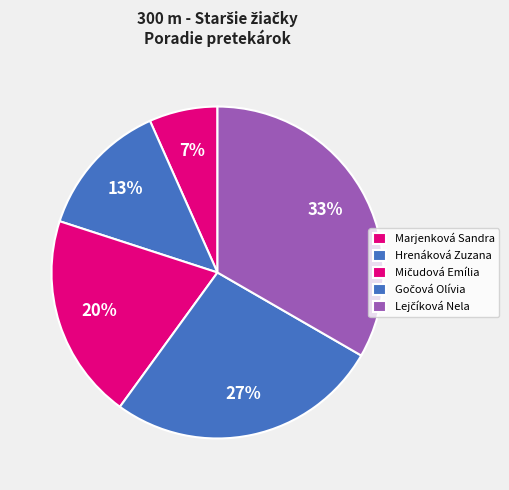

To the nearest percent, what portion does Mičudová Emília represent?

20%